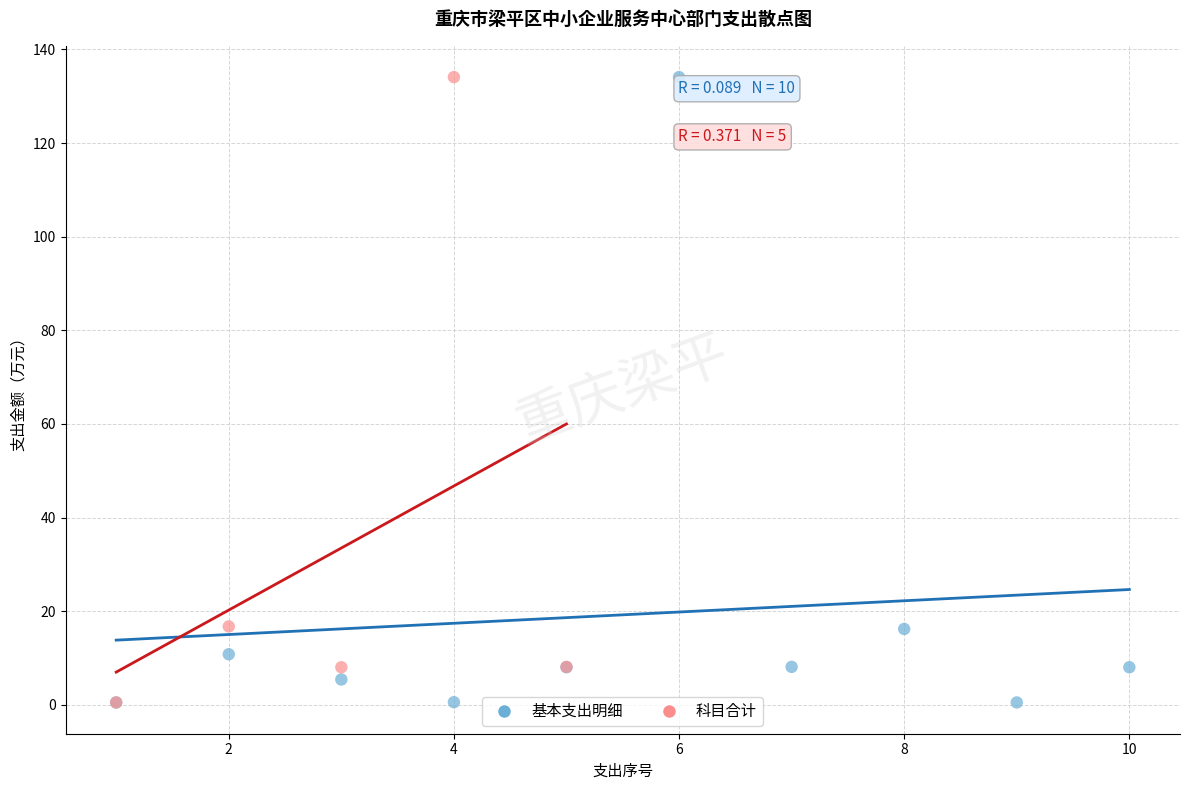

What are all the series names shown in the legend?

基本支出明细, 科目合计